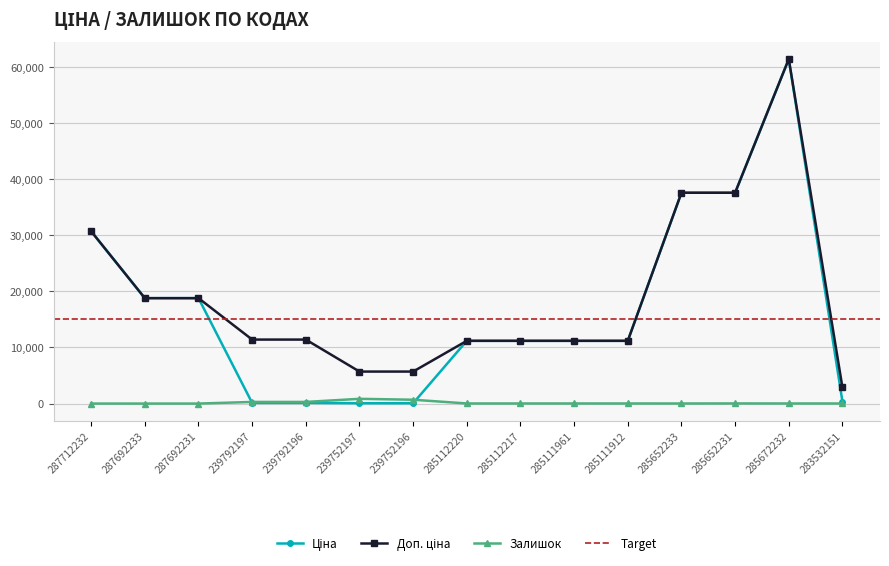

What is the sum of the Ціна values at 287712232 and 285112217?

41905.3